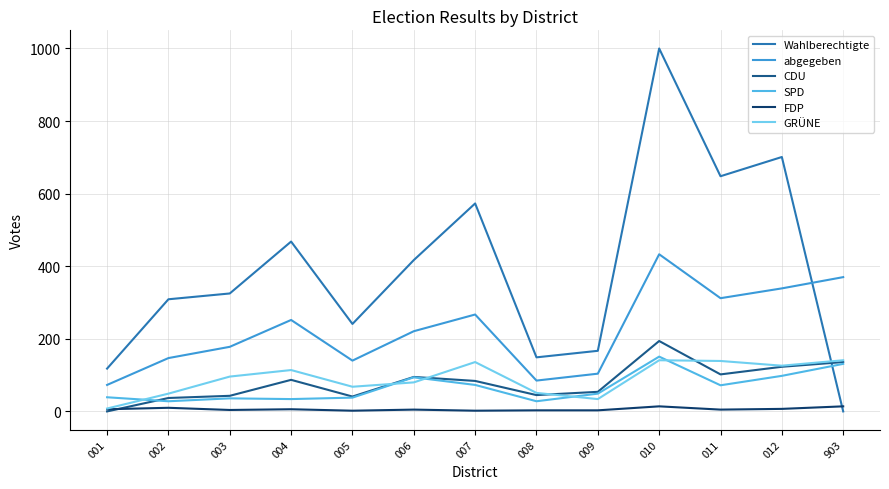

How many lines are shown in the chart?

6